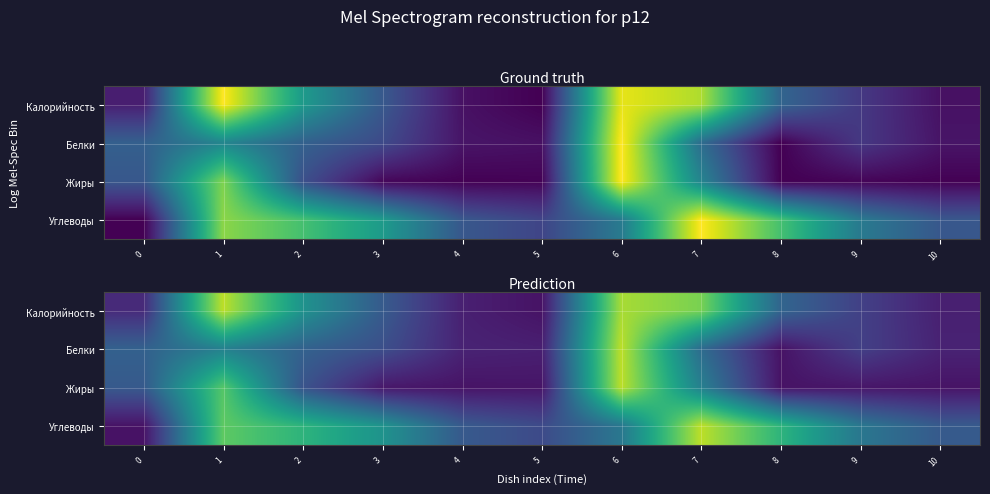

What is the smallest value displayed?

0.1